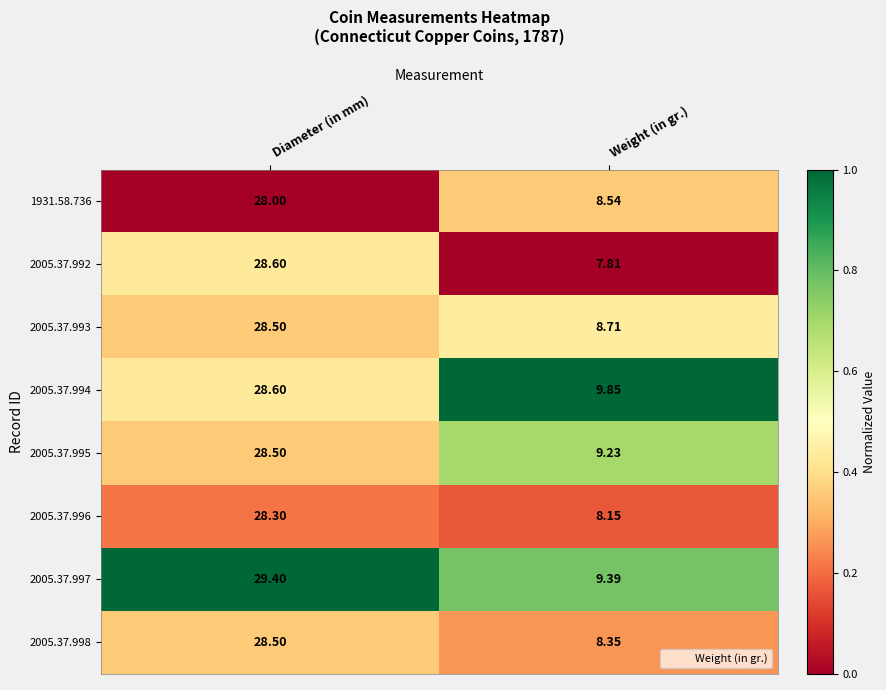

At which category is the sum across all series the highest?

Diameter (in mm)